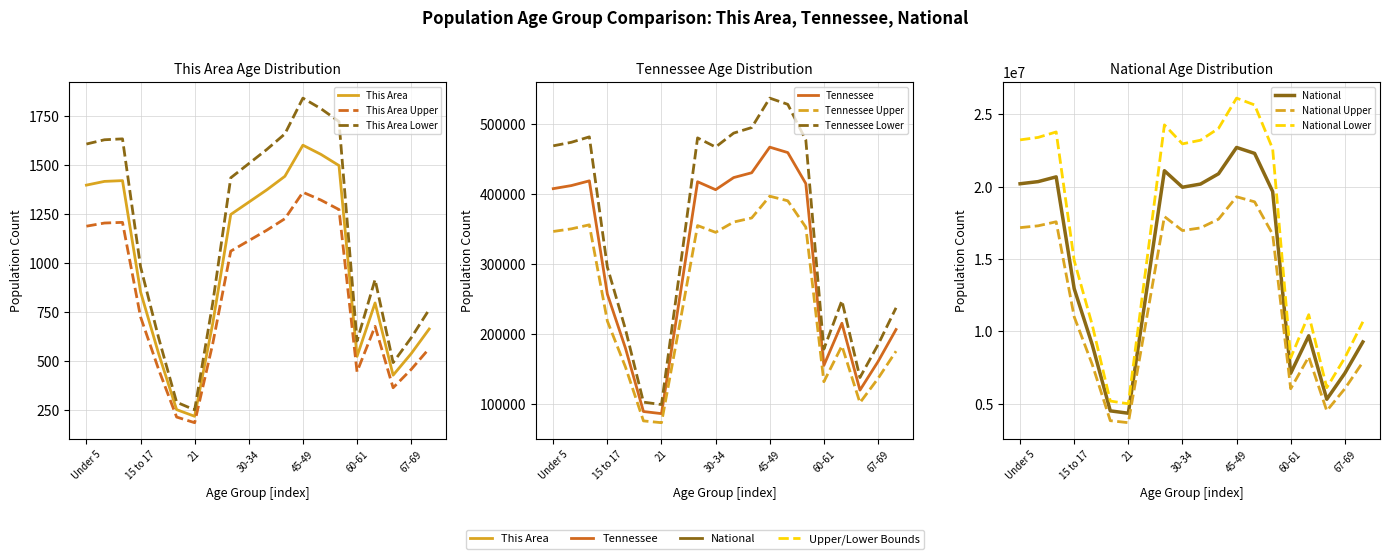

What are all the series names shown in the legend?

This Area, Tennessee, National